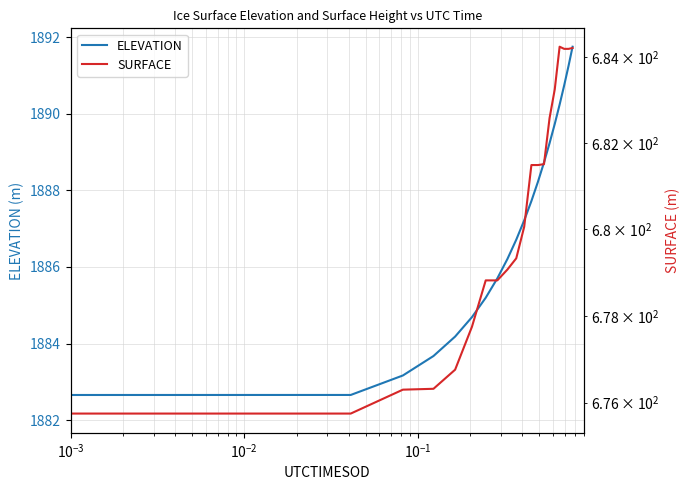

List the series in order of their peak value, lowest first.

SURFACE, ELEVATION